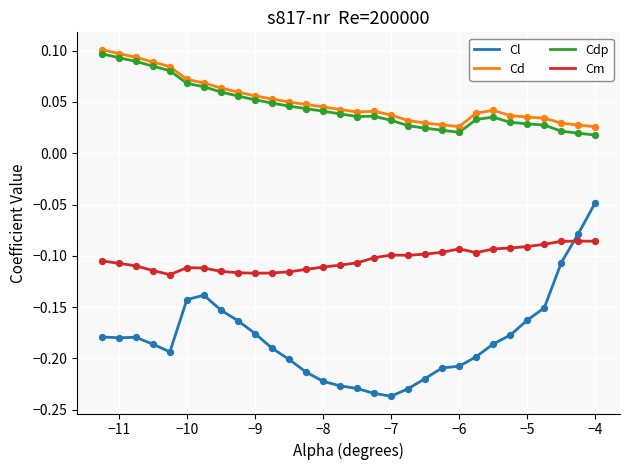

Which series has the largest range (max minus min)?

Cl